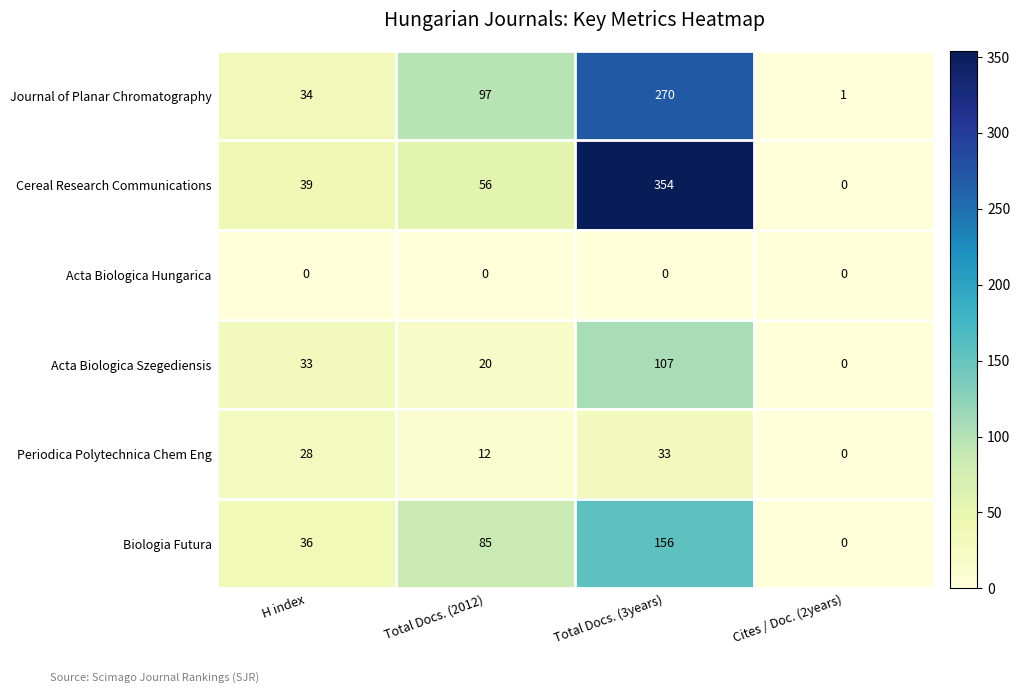

How many positive values does the Biologia Futura series have?

3